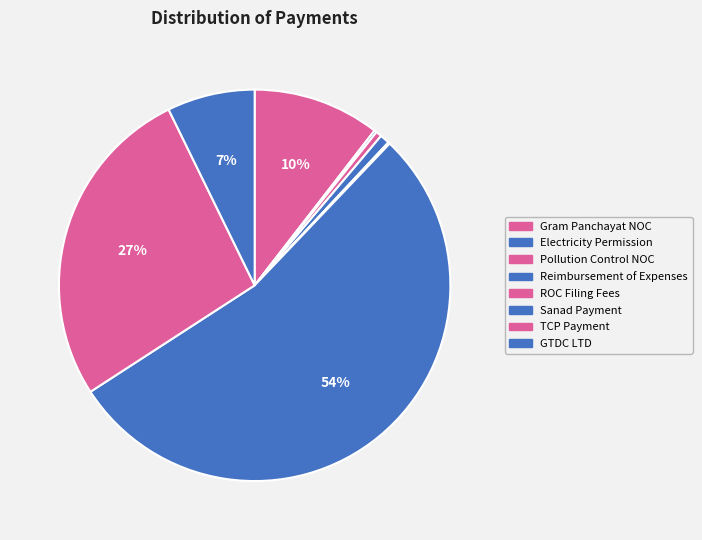

Which category has the biggest portion of the pie?

Sanad Payment